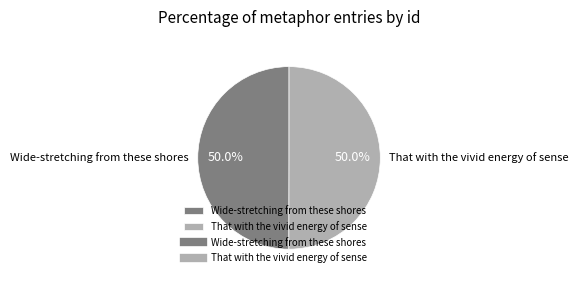

What is the ratio of the value at That with the vivid energy of sense to the value at Wide-stretching from these shores?

1.0